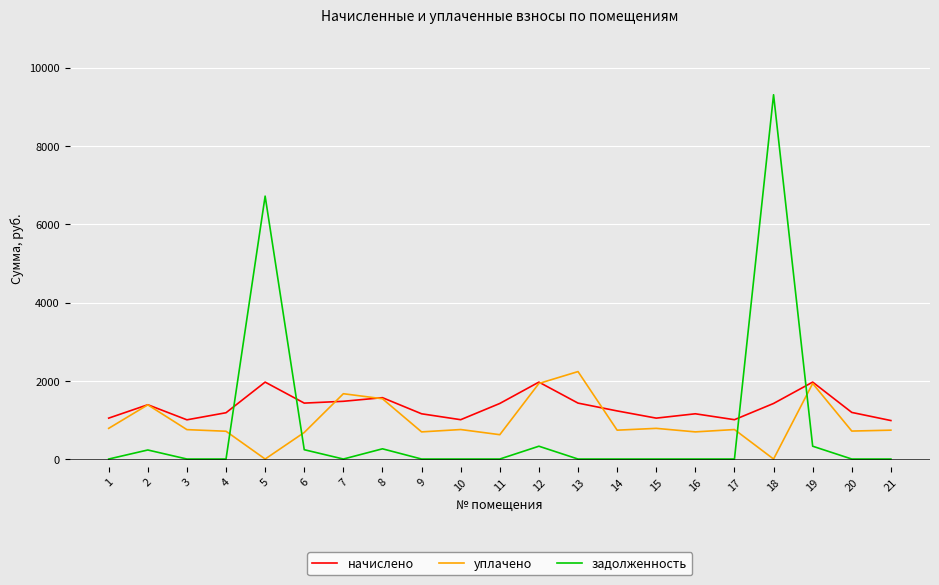

How many categories are shown in the chart?

21